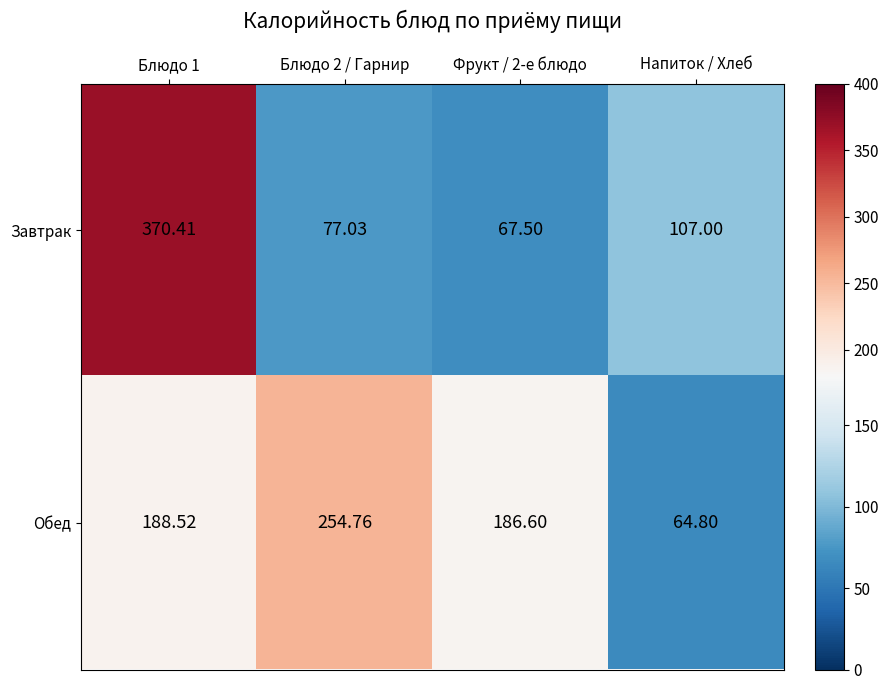

At which category is the sum across all series the highest?

Блюдо 1